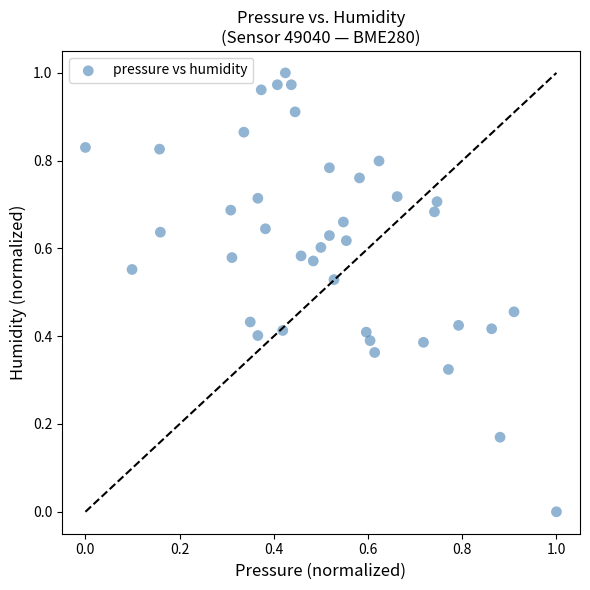

How many points are shown in the scatter plot?

40